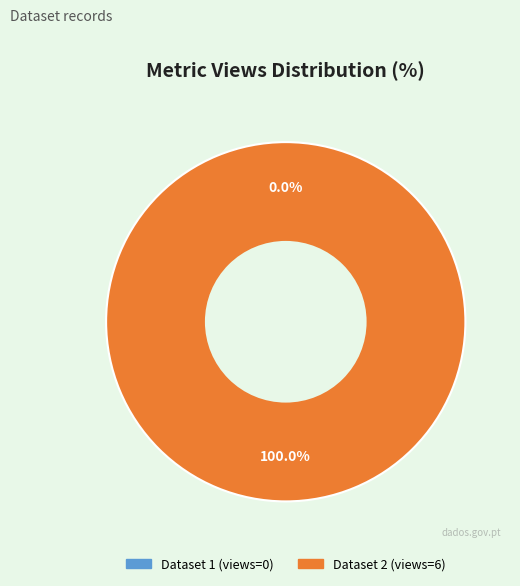

How many segments does this pie chart have?

2